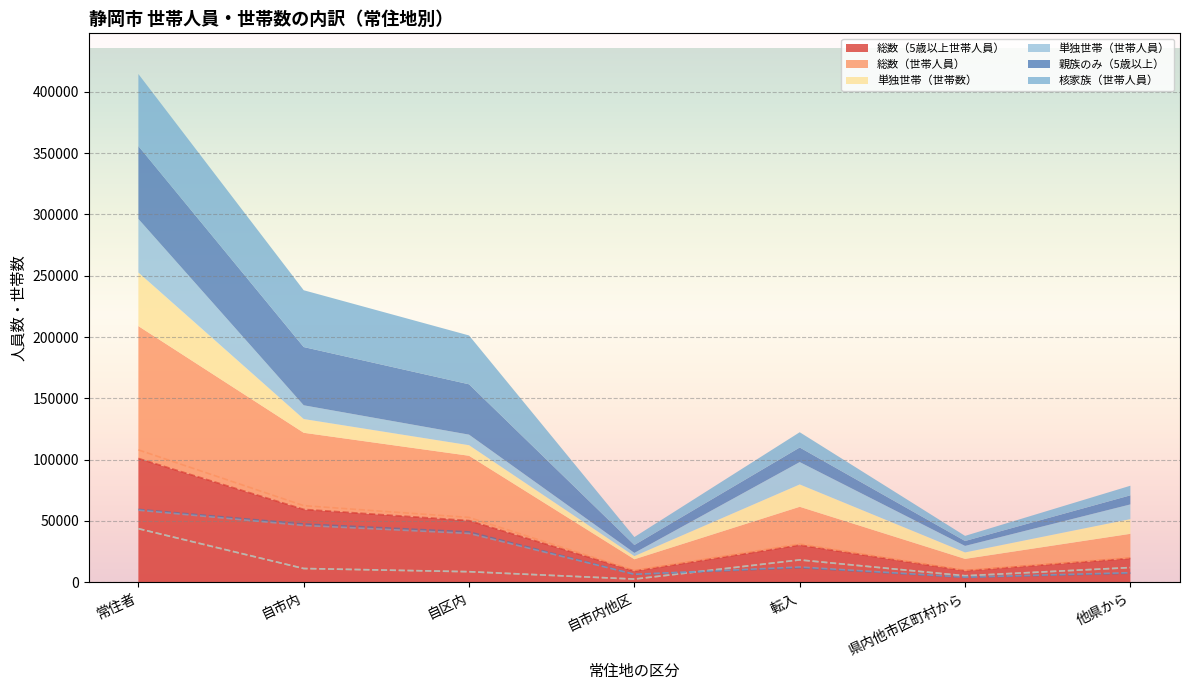

What is the average value of the 核家族（世帯人員） series?

25134